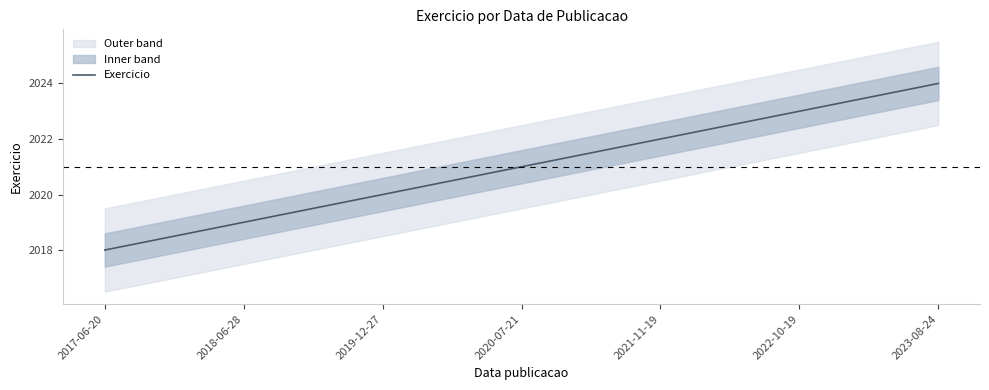

List the labels in order of value, largest first.

2023-08-24, 2022-10-19, 2021-11-19, 2020-07-21, 2019-12-27, 2018-06-28, 2017-06-20